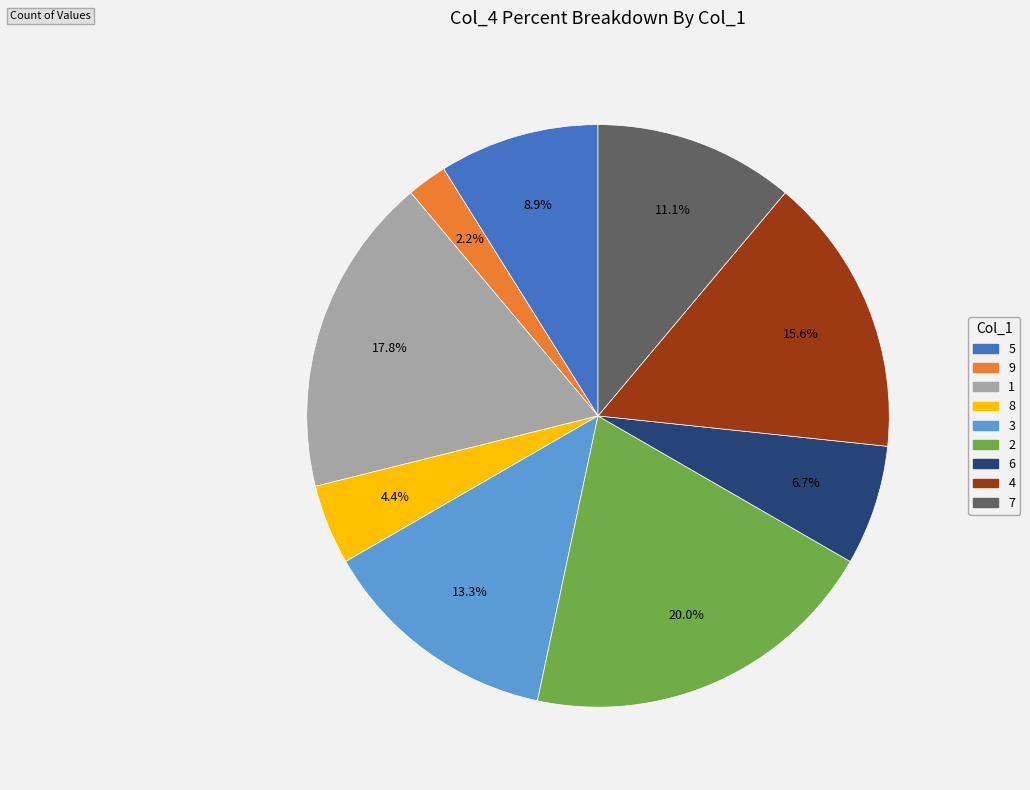

To the nearest percent, what portion does 6 represent?

7%